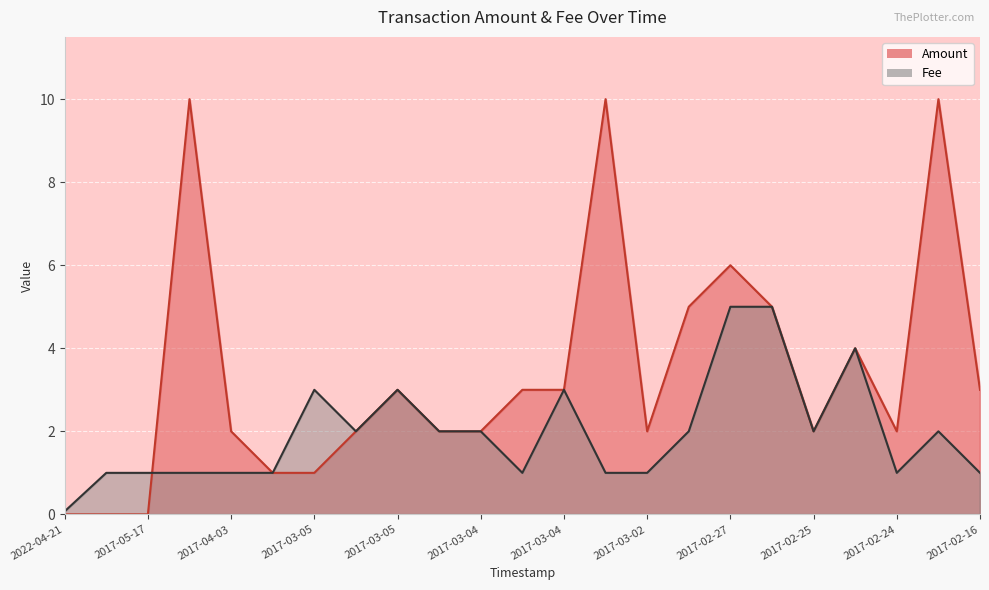

How many interior local peaks (higher than both neighbors) does the data have?

6